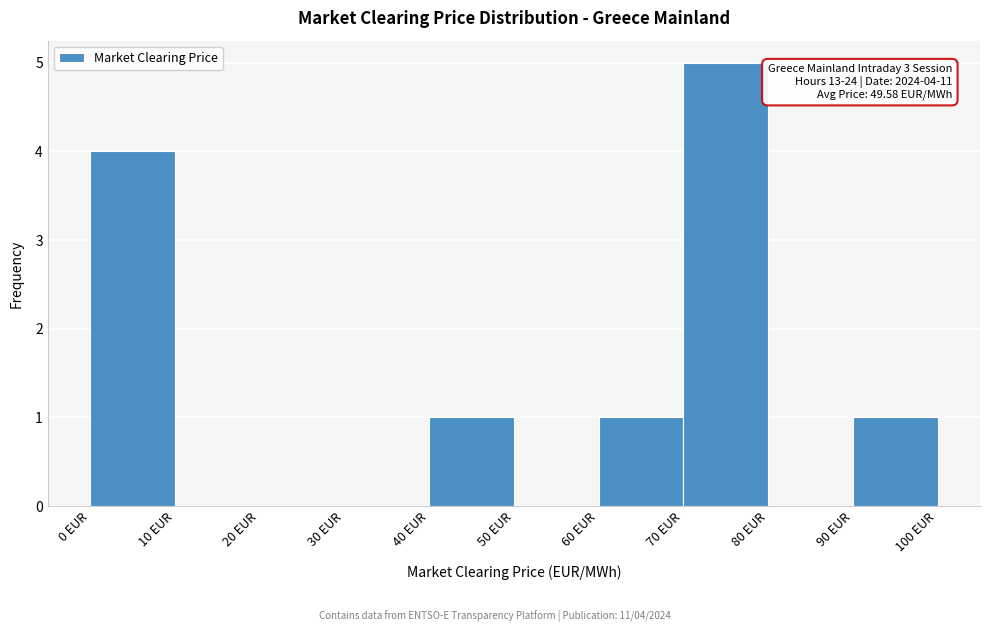

Over which range of the x-axis is the bar tallest?

70 to 80